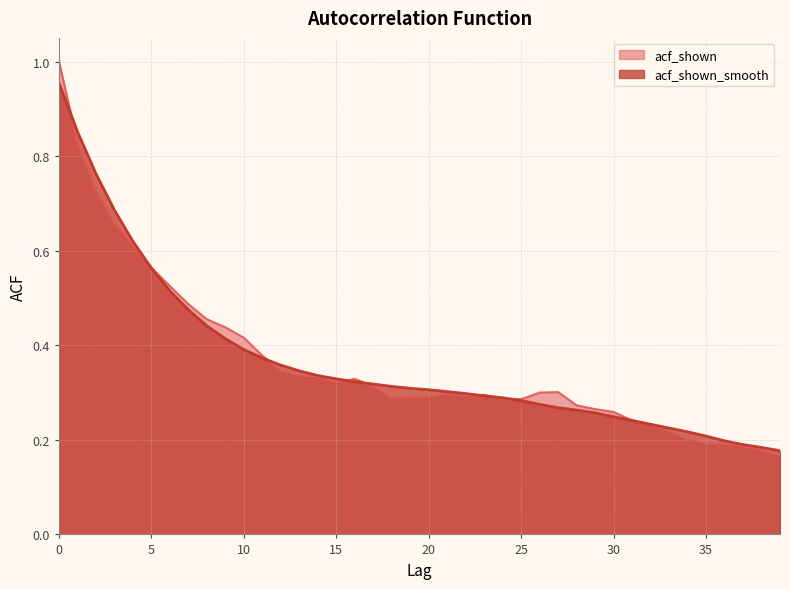

The value of acf_shown at 27 is 0.3. True or false?

True